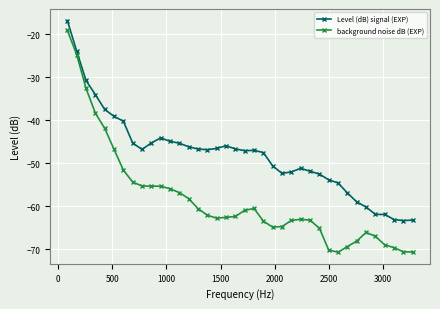

Which series has the largest range (max minus min)?

background noise dB (EXP)